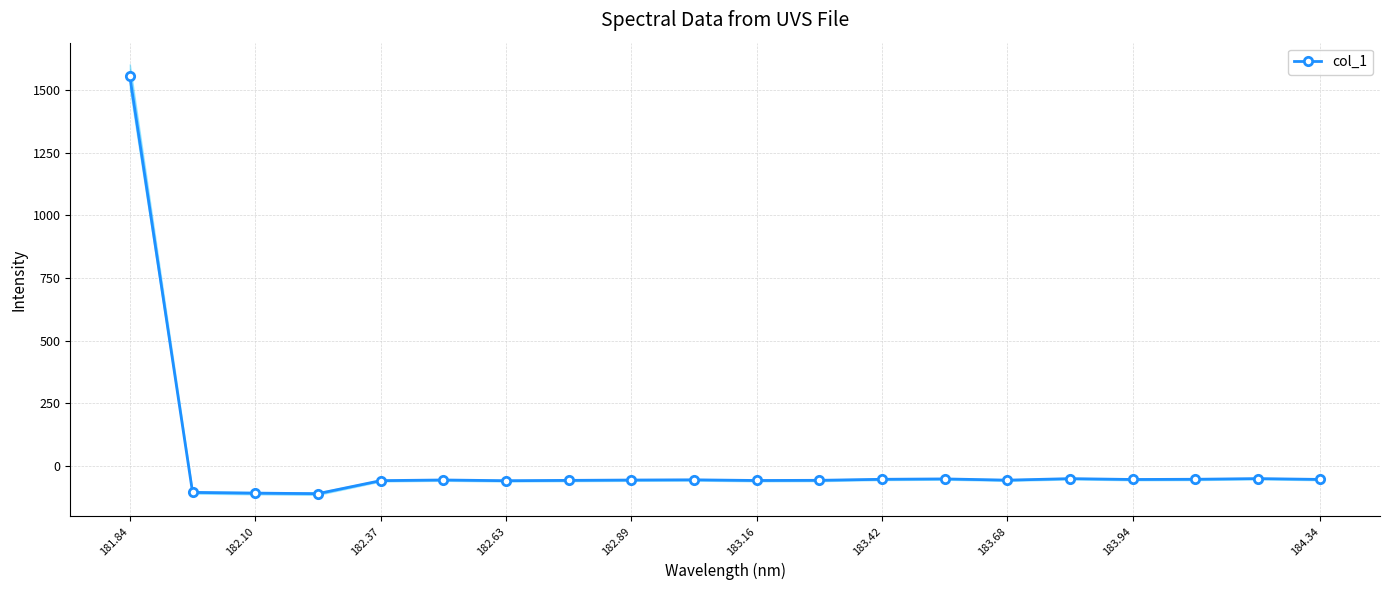

What is the average value?

18.1